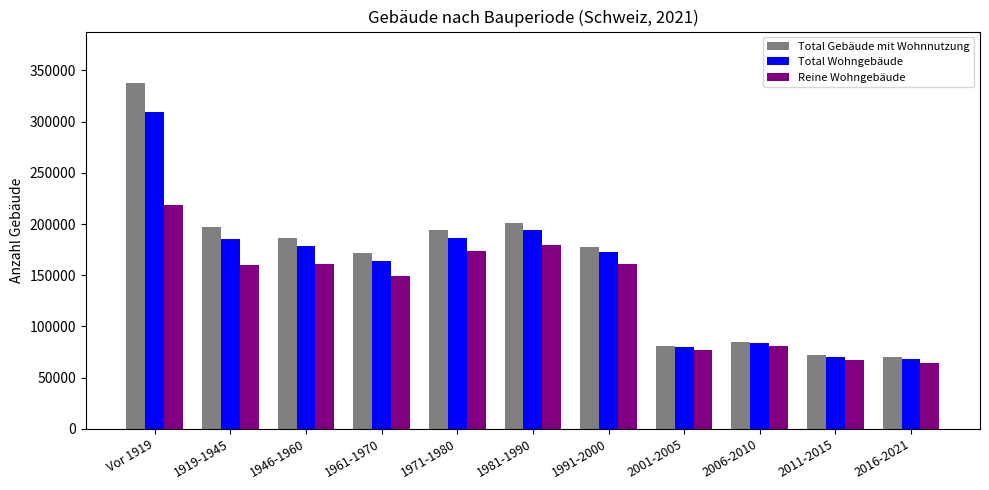

What is the value of the Total Gebäude mit Wohnnutzung bar at the 5th from the left?

194144